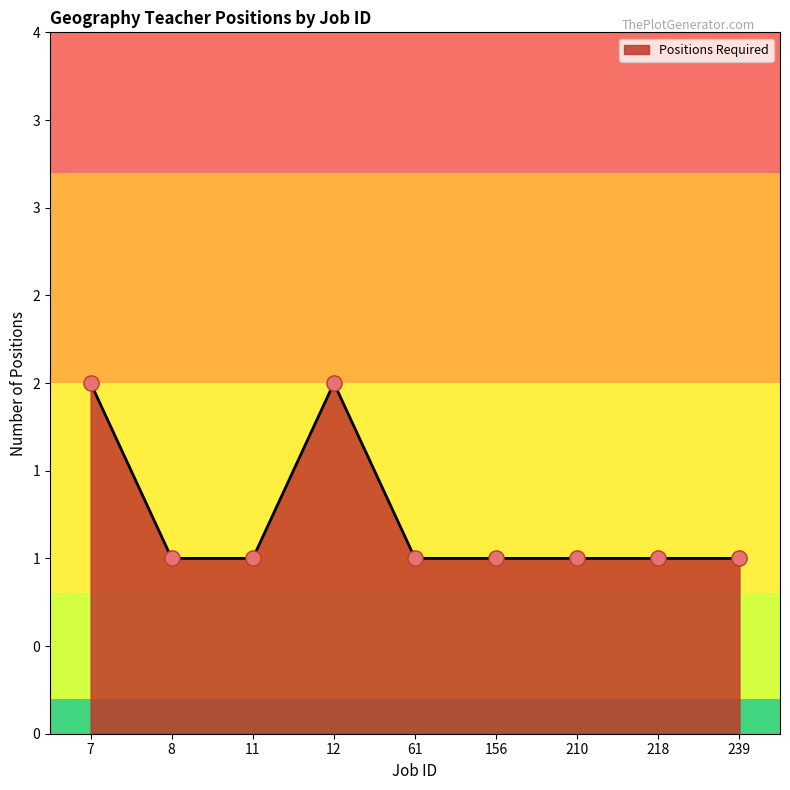

Between 61 and 218, which is larger?

61